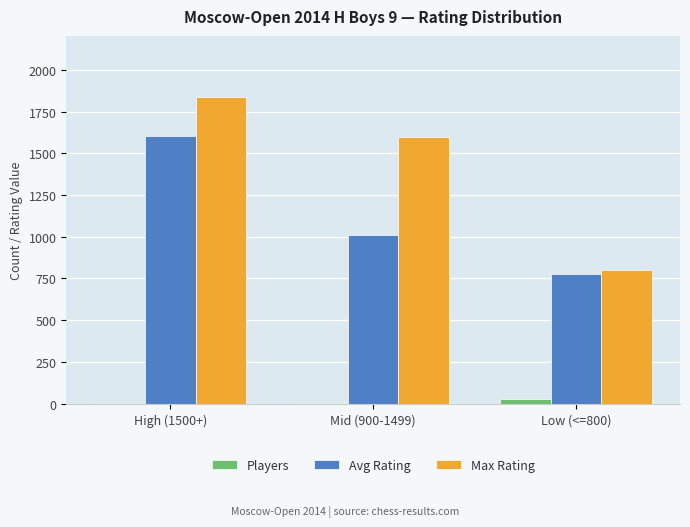

What is the sum of all Max Rating values?

4233